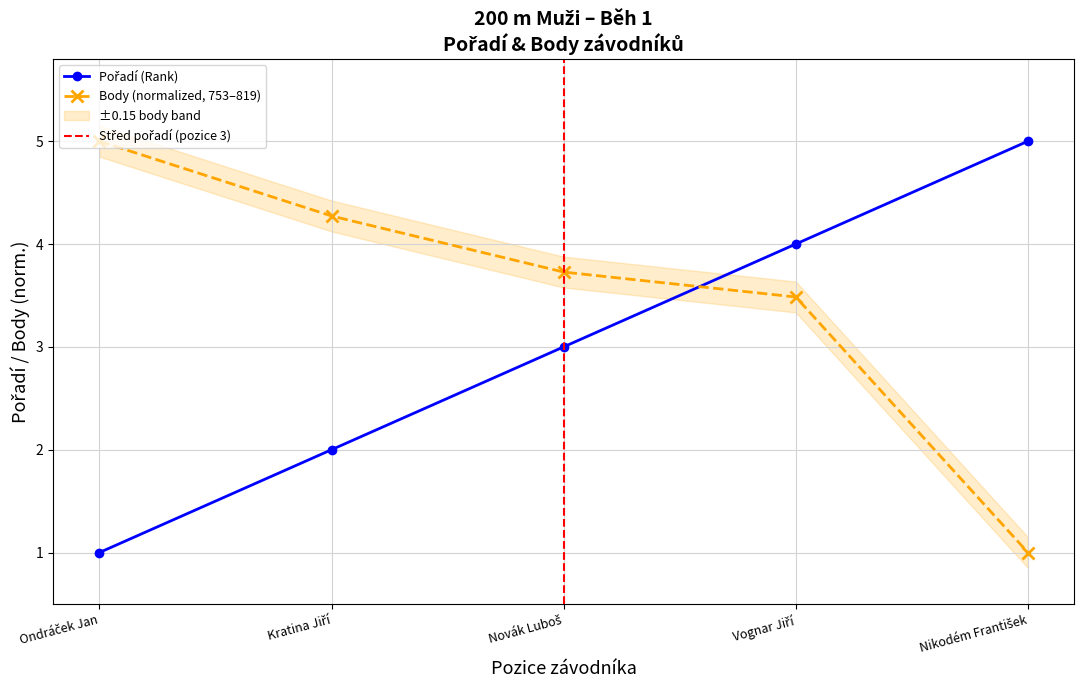

Which series ends up on top after the final intersection of Body and Pořadí?

Pořadí